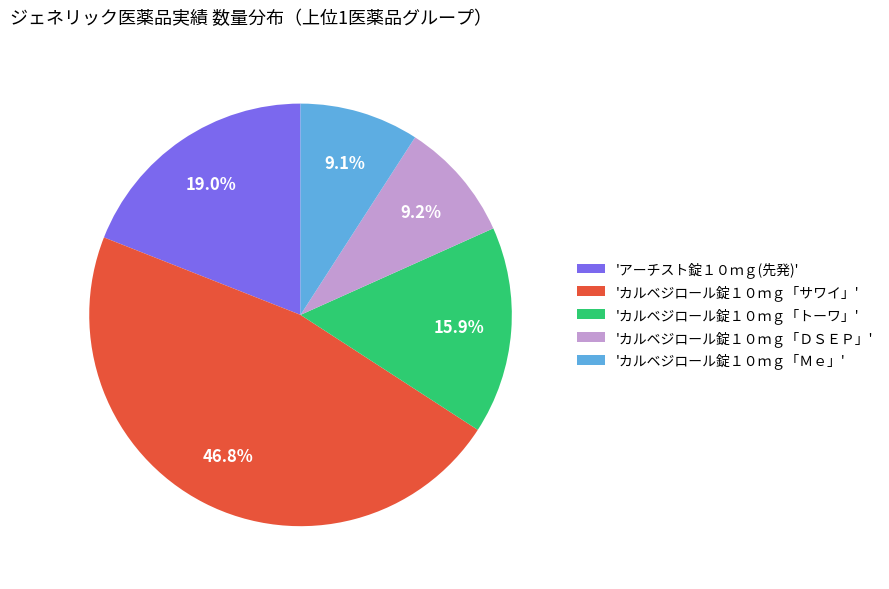

What is the largest slice in the pie chart?

'カルベジロール錠１０ｍｇ「サワイ」'